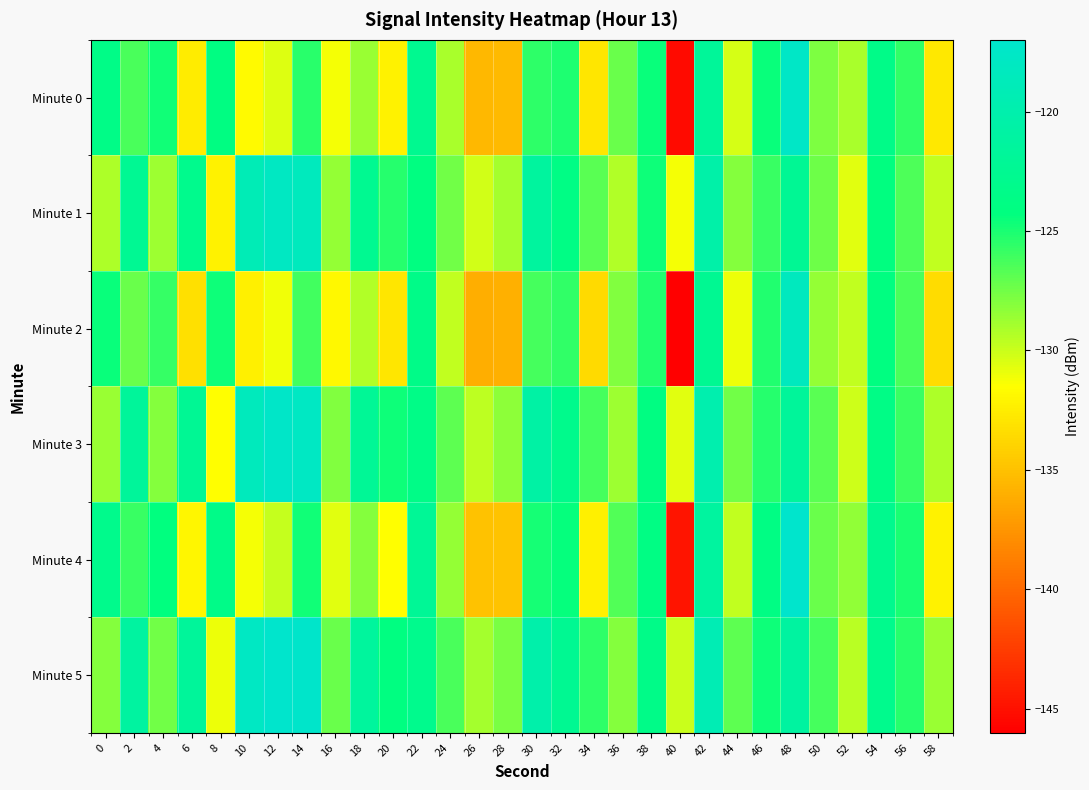

Reading left to right, what are all the values shown in this chart?

Minute 0: 0=-123.5	2=-126.4	4=-124.8	6=-132.5	8=-123.9	10=-131.8	12=-130.5	14=-125.4	16=-131.3	18=-128.6	20=-132.3	22=-122.7	24=-129.1	26=-135.5	28=-135.4	30=-125.6	32=-125.0	34=-132.9	36=-127.2	38=-124.5	40=-145.4	42=-121.8	44=-130.3	46=-124.5	48=-117.7	50=-127.9	52=-129.1	54=-123.4	56=-125.6	58=-132.8
Minute 1: 0=-129.2	2=-122.4	4=-128.7	6=-122.9	8=-132.2	10=-119.1	12=-118.0	14=-118.4	16=-128.5	18=-122.7	20=-125.3	22=-124.1	24=-127.5	26=-130.2	28=-128.9	30=-121.4	32=-123.7	34=-126.8	36=-129.3	38=-124.6	40=-131.2	42=-120.5	44=-128.1	46=-125.9	48=-122.3	50=-127.4	52=-130.7	54=-124.2	56=-126.5	58=-129.8
Minute 2: 0=-124.5	2=-127.3	4=-125.8	6=-133.2	8=-124.6	10=-132.4	12=-131.1	14=-126.1	16=-131.9	18=-129.3	20=-132.9	22=-123.4	24=-129.7	26=-136.1	28=-136.0	30=-126.2	32=-125.7	34=-133.6	36=-127.9	38=-125.2	40=-146.1	42=-122.5	44=-131.0	46=-125.2	48=-118.3	50=-128.5	52=-129.7	54=-124.1	56=-126.3	58=-133.5
Minute 3: 0=-128.6	2=-121.7	4=-128.1	6=-122.3	8=-131.6	10=-118.5	12=-117.4	14=-117.8	16=-127.9	18=-122.1	20=-124.7	22=-123.5	24=-126.9	26=-129.6	28=-128.3	30=-120.8	32=-123.1	34=-126.2	36=-128.7	38=-124.0	40=-130.6	42=-119.9	44=-127.5	46=-125.3	48=-121.7	50=-126.8	52=-130.1	54=-123.6	56=-125.9	58=-129.2
Minute 4: 0=-123.1	2=-125.9	4=-124.3	6=-132.0	8=-123.4	10=-131.2	12=-129.9	14=-124.8	16=-130.7	18=-128.0	20=-131.6	22=-122.1	24=-128.5	26=-134.9	28=-134.8	30=-124.9	32=-124.4	34=-132.3	36=-126.6	38=-123.9	40=-144.8	42=-121.2	44=-129.7	46=-123.9	48=-117.1	50=-127.2	52=-128.4	54=-122.8	56=-125.0	58=-132.2
Minute 5: 0=-128.0	2=-121.1	4=-127.5	6=-121.7	8=-131.0	10=-117.9	12=-116.8	14=-117.2	16=-127.3	18=-121.5	20=-124.1	22=-122.9	24=-126.3	26=-129.0	28=-127.7	30=-120.2	32=-122.5	34=-125.6	36=-128.1	38=-123.4	40=-130.0	42=-119.3	44=-126.9	46=-124.7	48=-121.1	50=-126.2	52=-129.5	54=-123.0	56=-125.3	58=-128.6